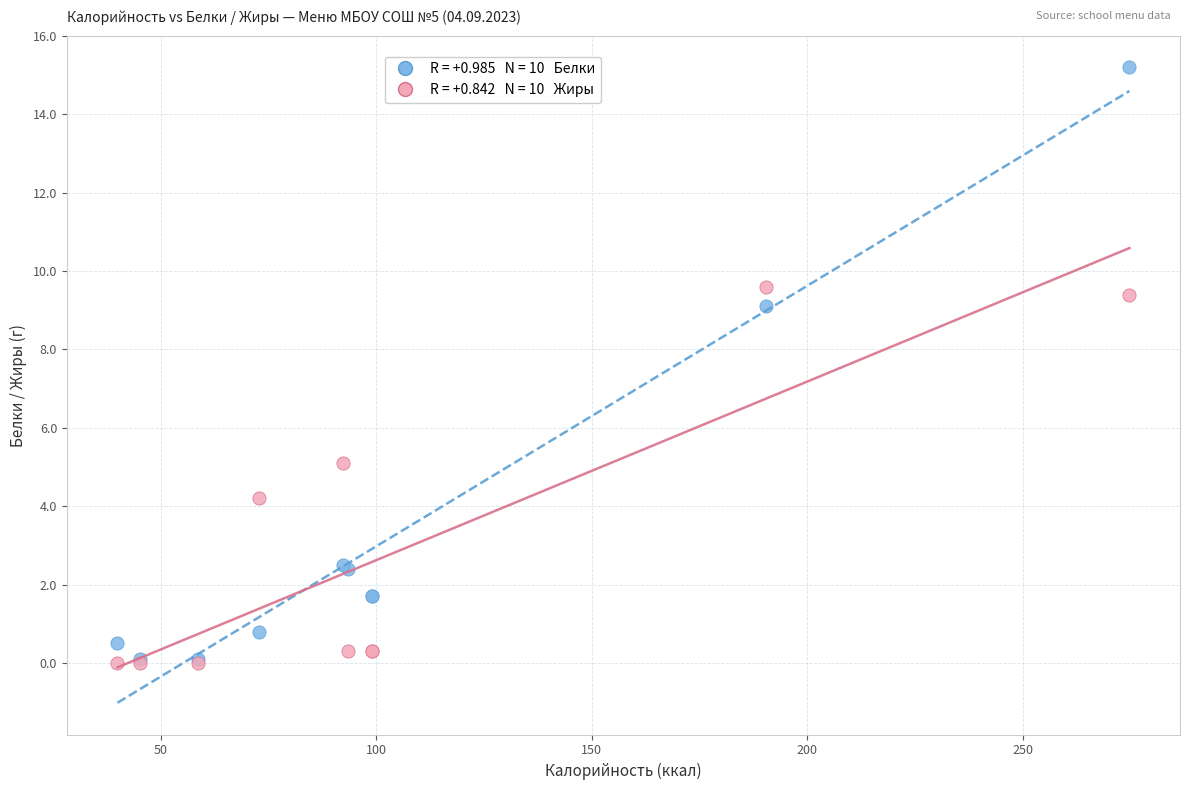

Across all series, what Y value is closest to 7?

5.1